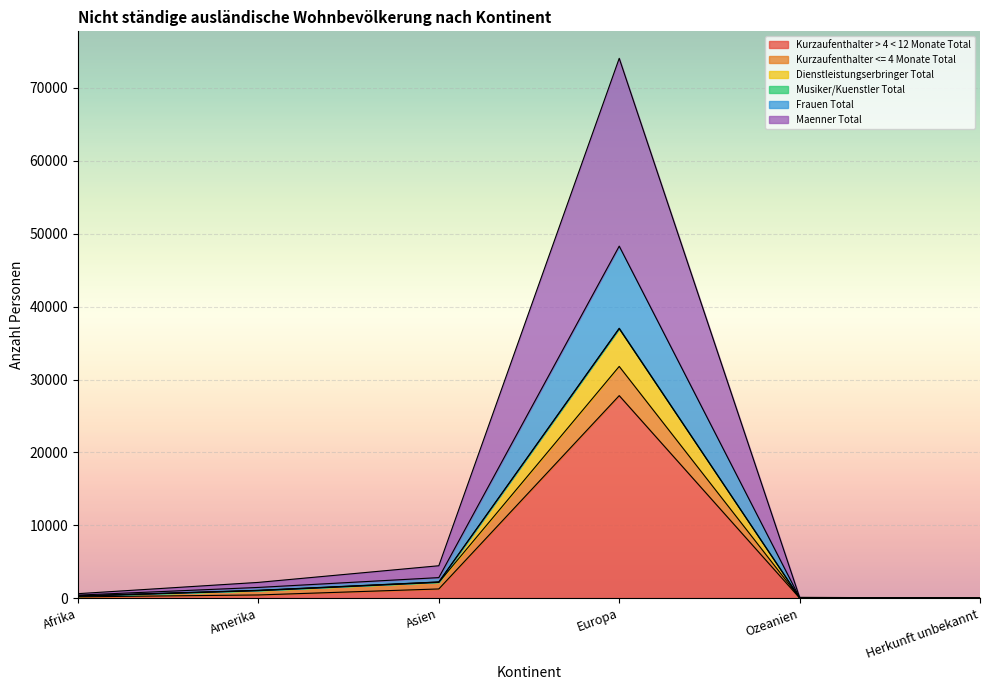

Which category has the highest value in the Kurzaufenthalter > 4 < 12 Monate Total series?

Europa